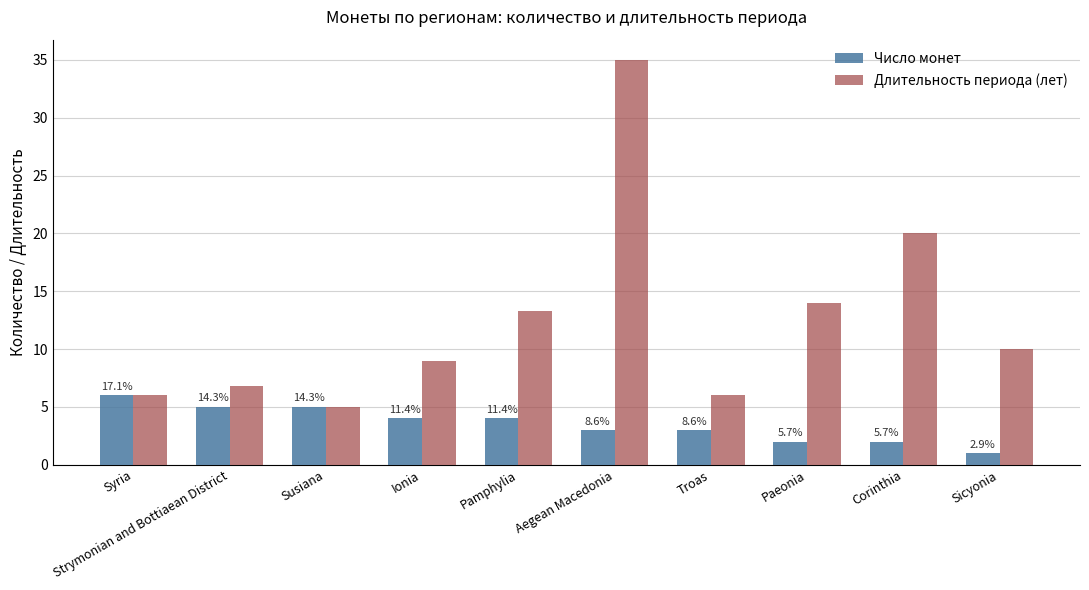

The value of Длительность периода (лет) at Aegean Macedonia is 35.0. True or false?

True